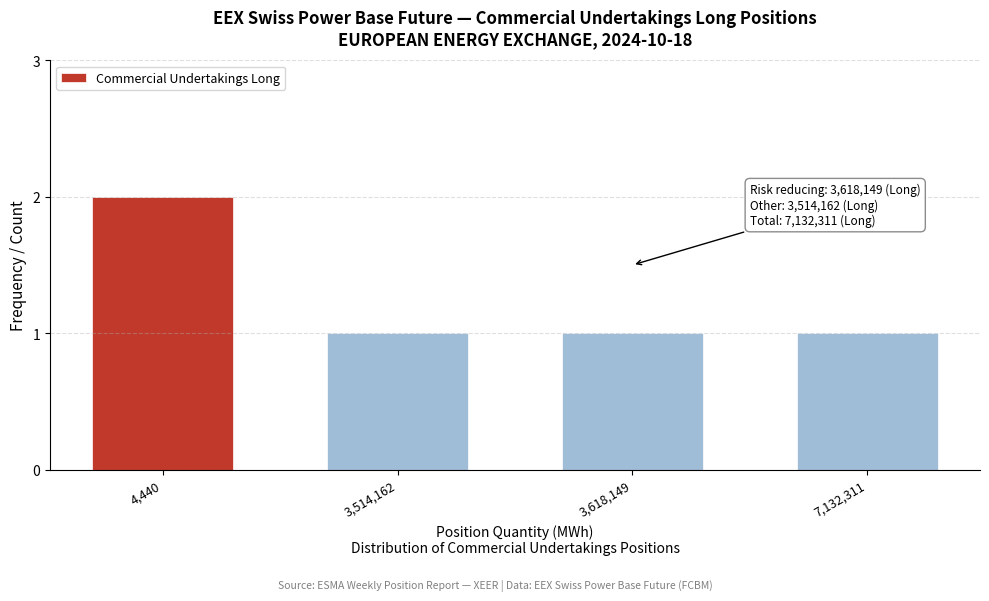

Reading left to right, extract all data points from this chart.

2	1	1	1